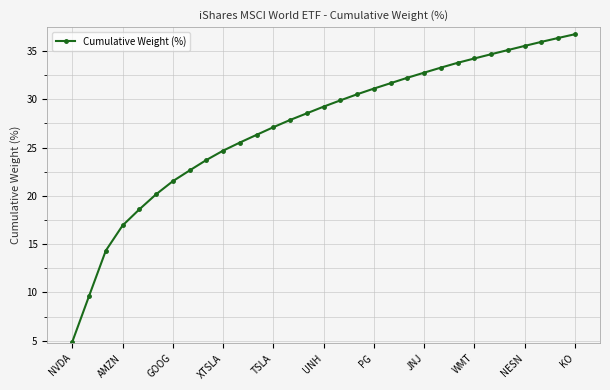

What is the smallest value displayed?

4.9